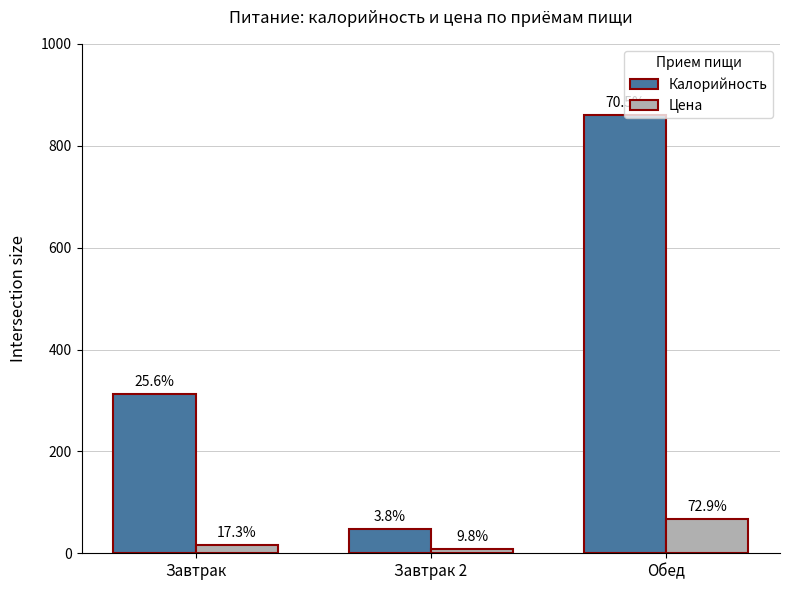

What value does the Калорийность series have at Обед?

861.0